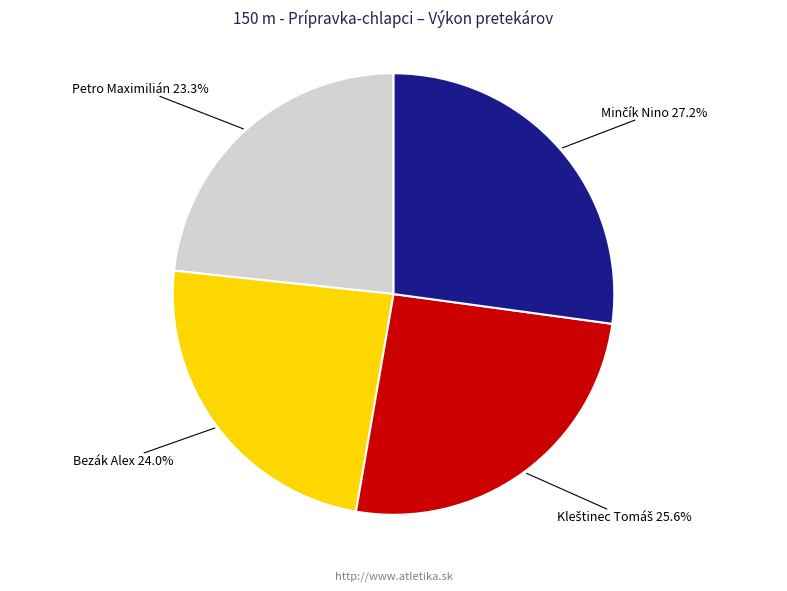

Is there any slice that represents more than half of the pie?

No